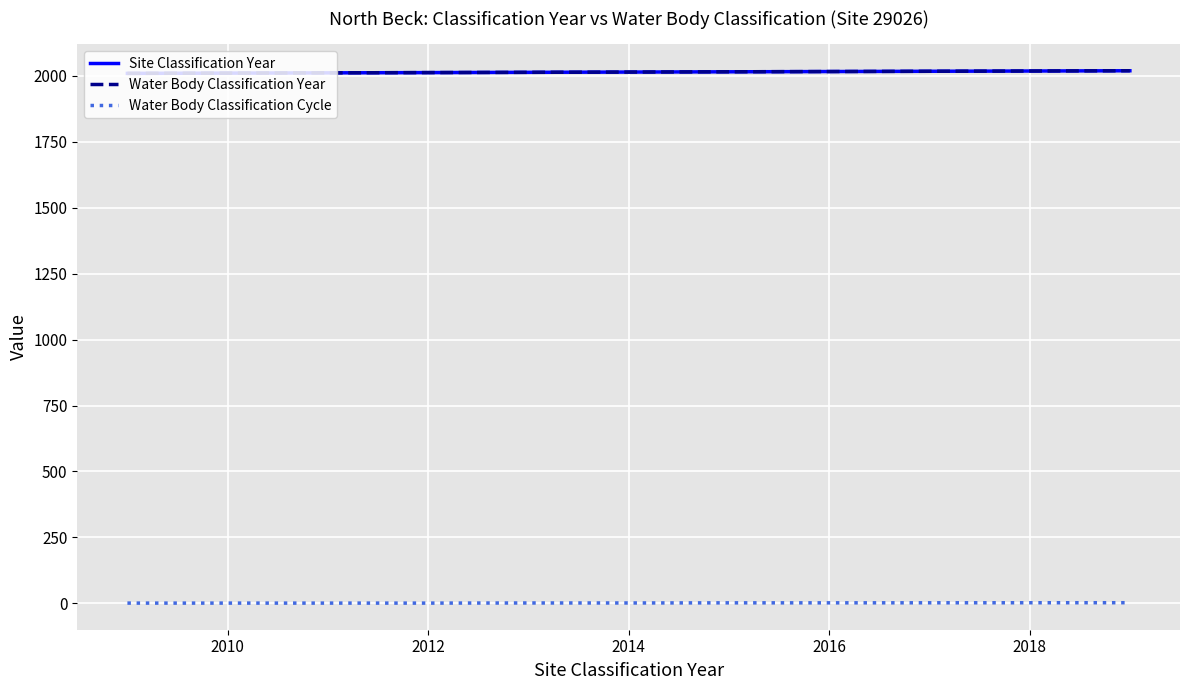

How many lines are shown in the chart?

3